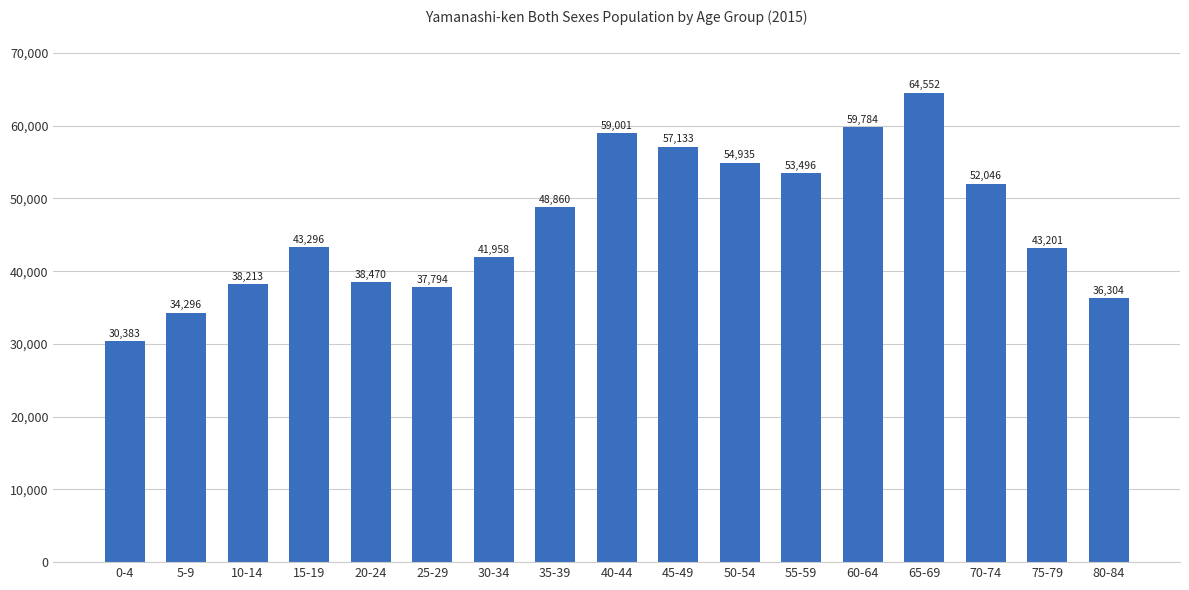

What is the smallest value displayed?

30383